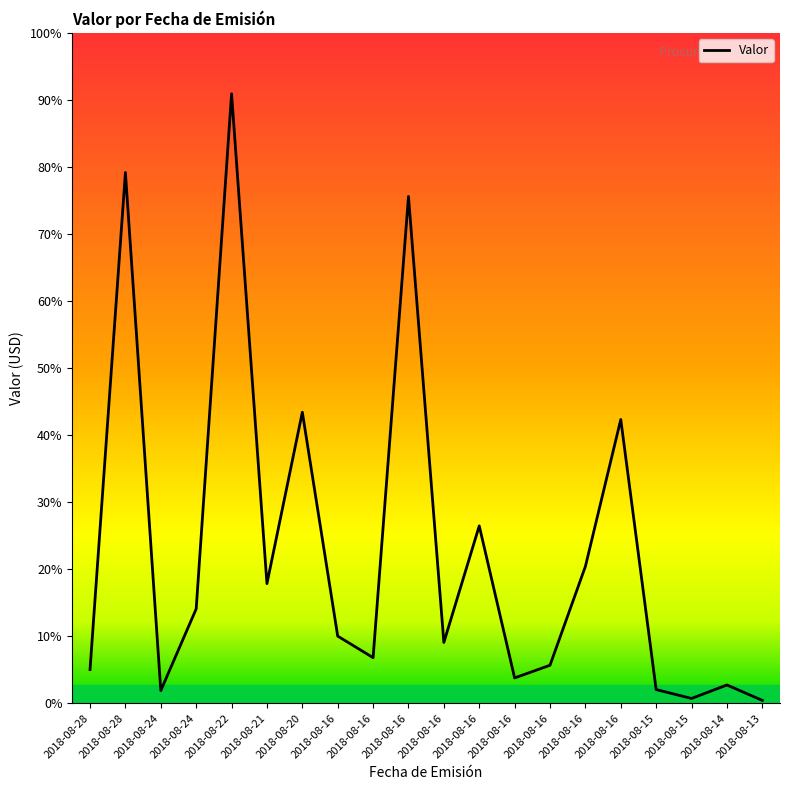

Is this an area chart (filled region under the line)?

Yes